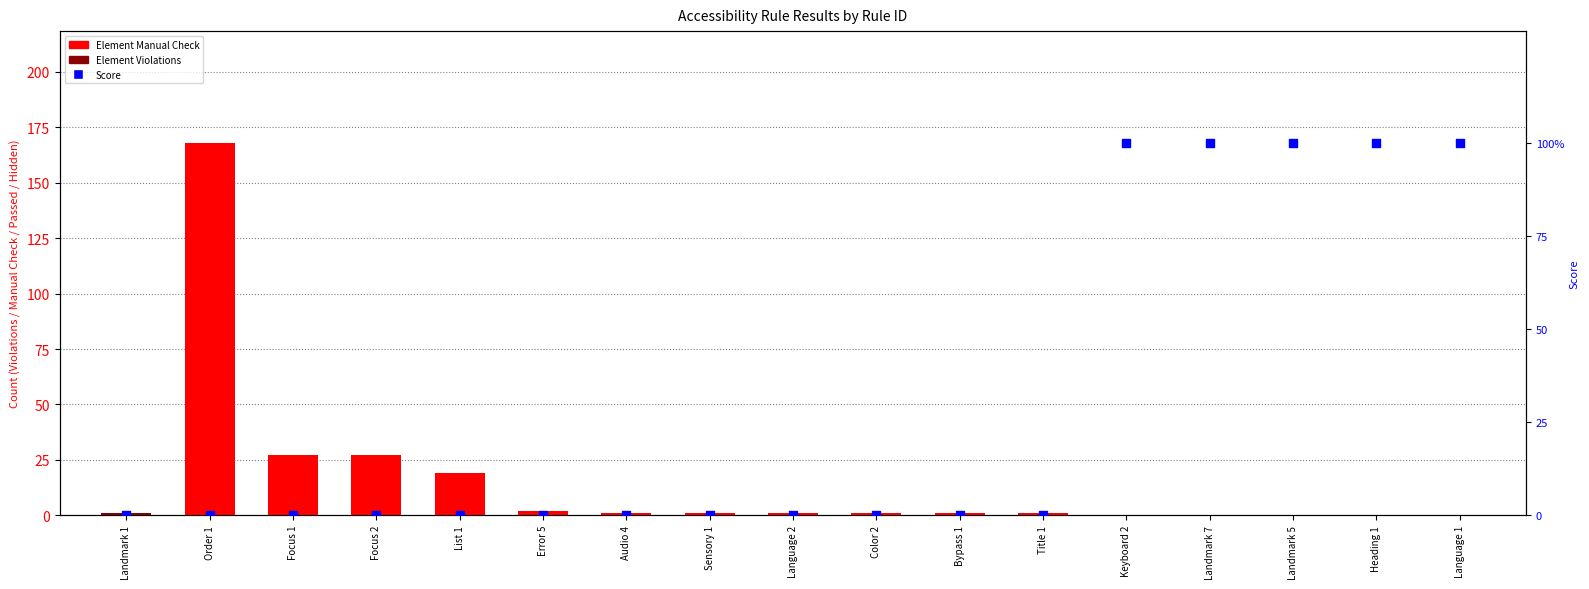

Which series reaches the maximum Y coordinate?

Element Manual Check